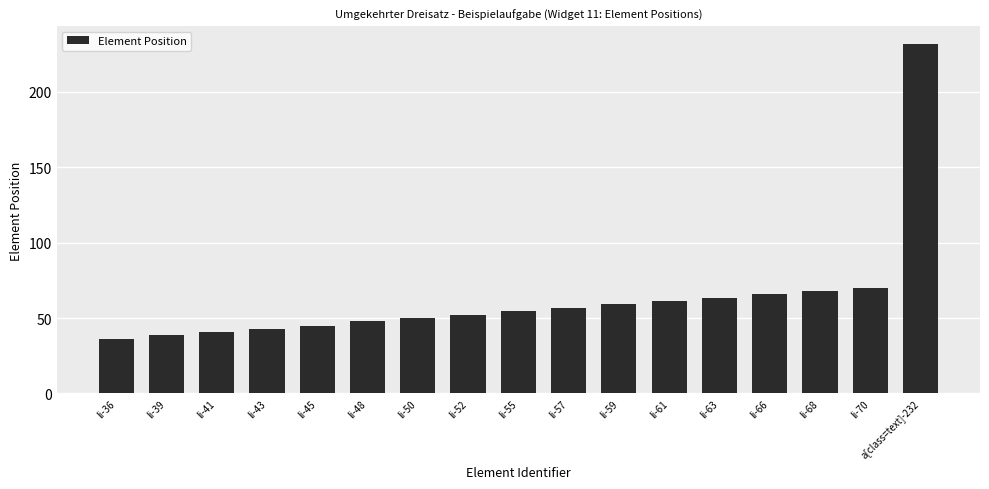

What is the value of the 14th bar from the left?

66